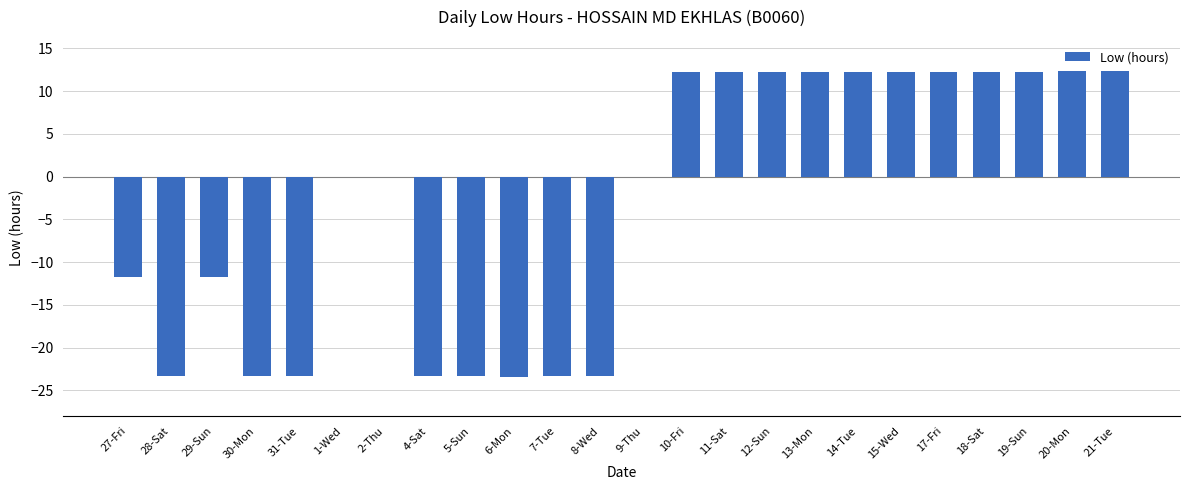

The value at 11-Sat is 12.3. True or false?

True